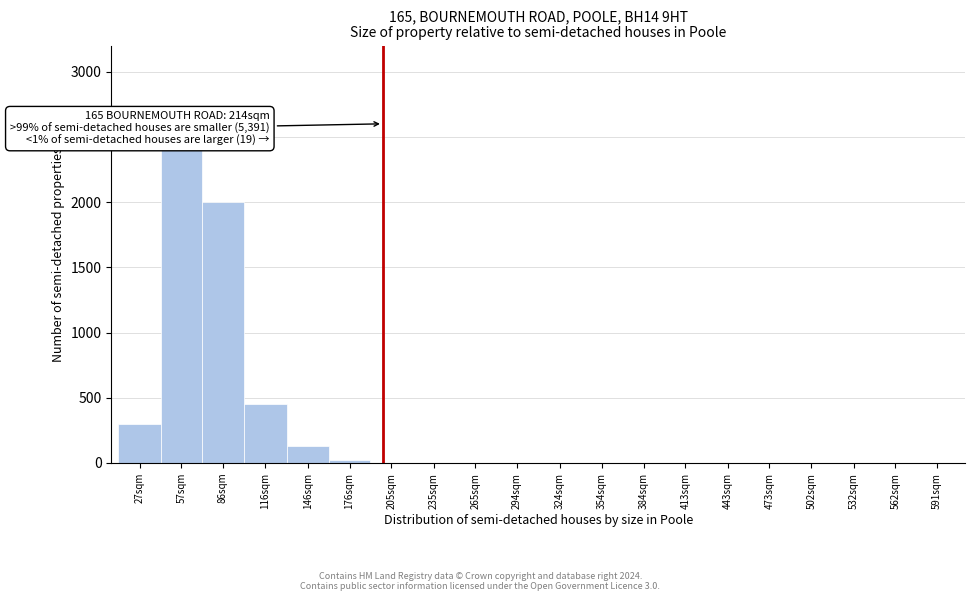

Reading left to right, extract all data points from this chart.

27sqm=300	57sqm=2400	86sqm=2000	116sqm=450	146sqm=130	176sqm=20	205sqm=0	235sqm=0	265sqm=0	294sqm=0	324sqm=0	354sqm=0	384sqm=0	413sqm=0	443sqm=0	473sqm=0	502sqm=0	532sqm=0	562sqm=0	591sqm=0